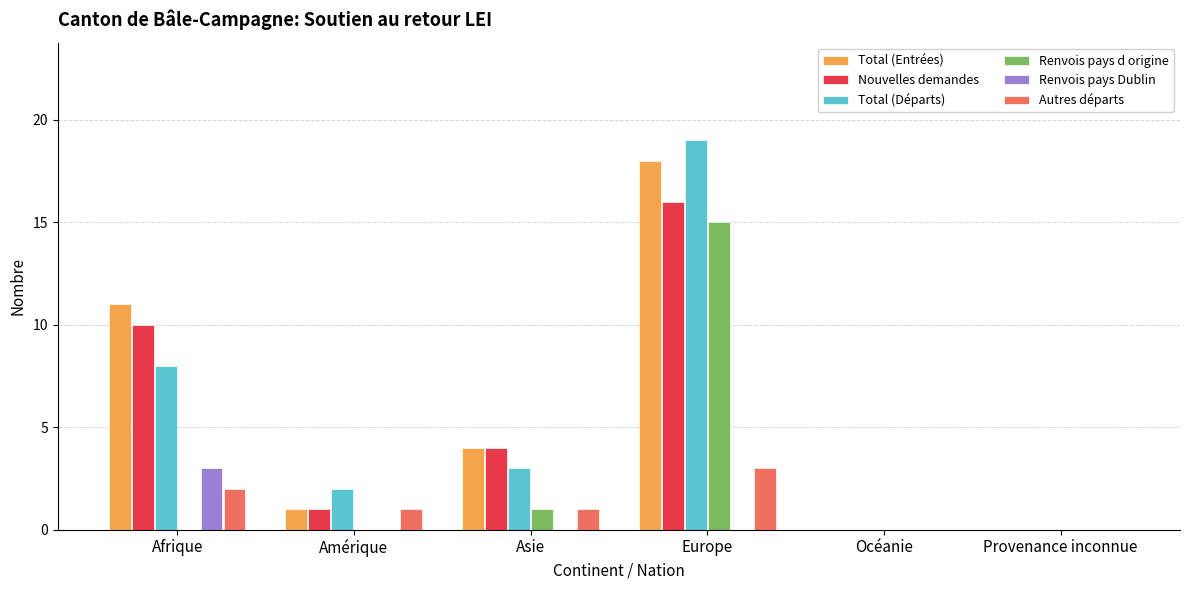

What is the difference between the Total (Entrées) values at Afrique and Océanie?

11